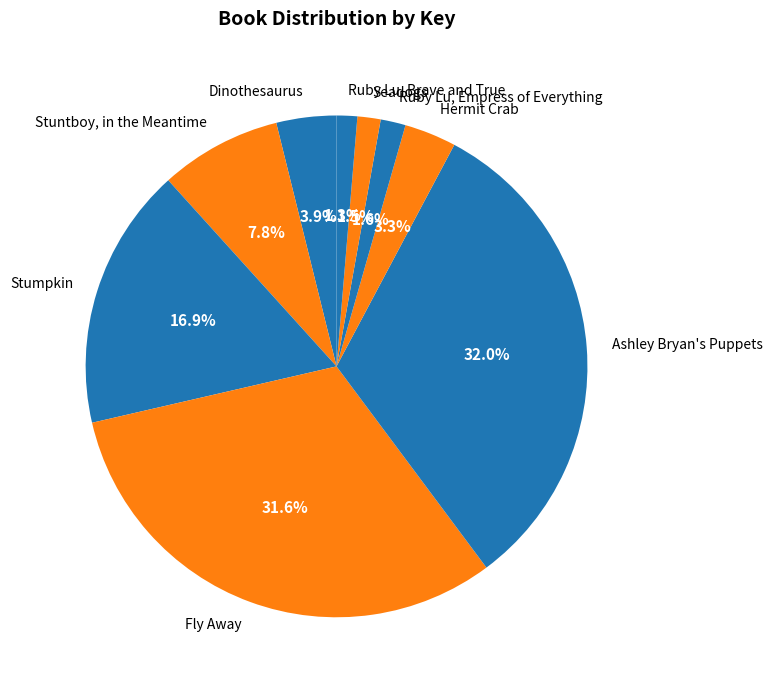

Is there any slice that represents more than half of the pie?

No